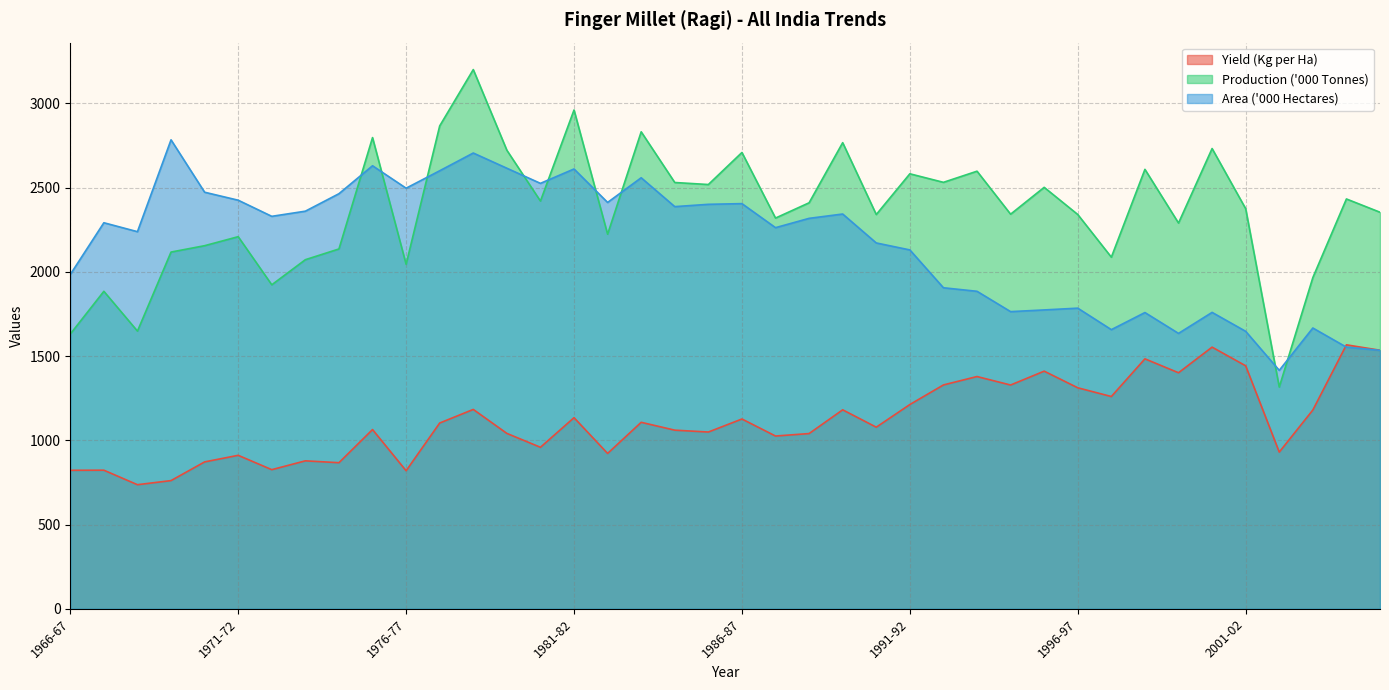

Between 1985-86 and 1992-93, which series saw the biggest shift?

Area ('000 Hectares)